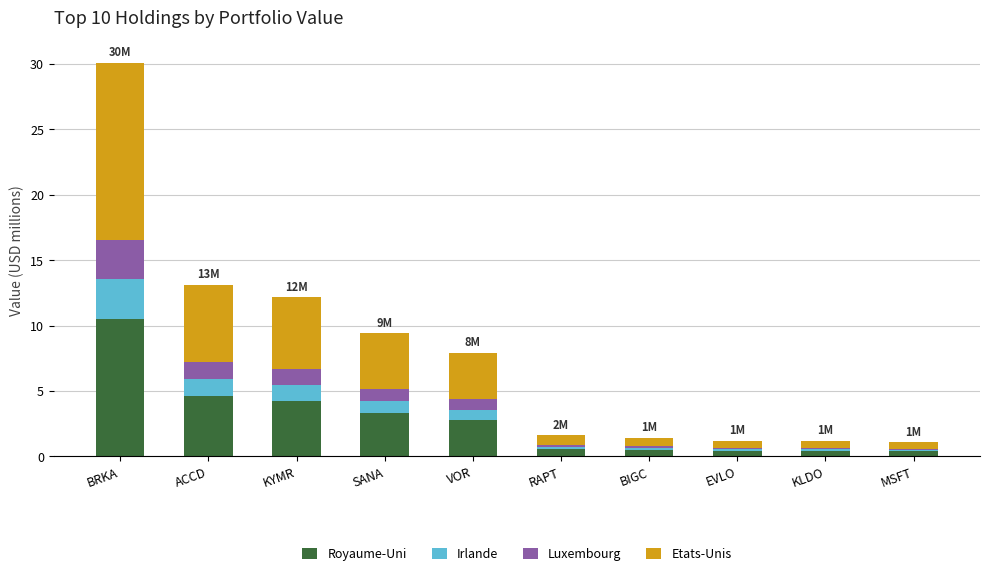

At which category is the sum across all series the highest?

BRKA